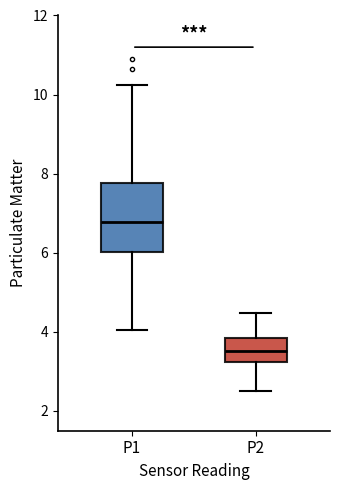

Which box is the tallest, from its lower edge to its upper edge?

P1